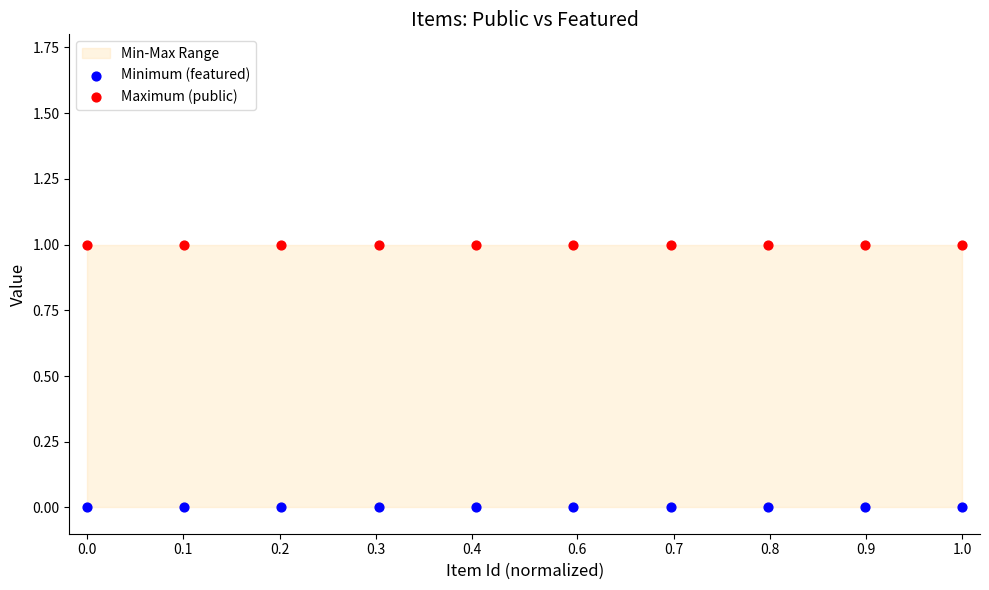

Which series reaches the minimum Y coordinate?

Minimum (featured)